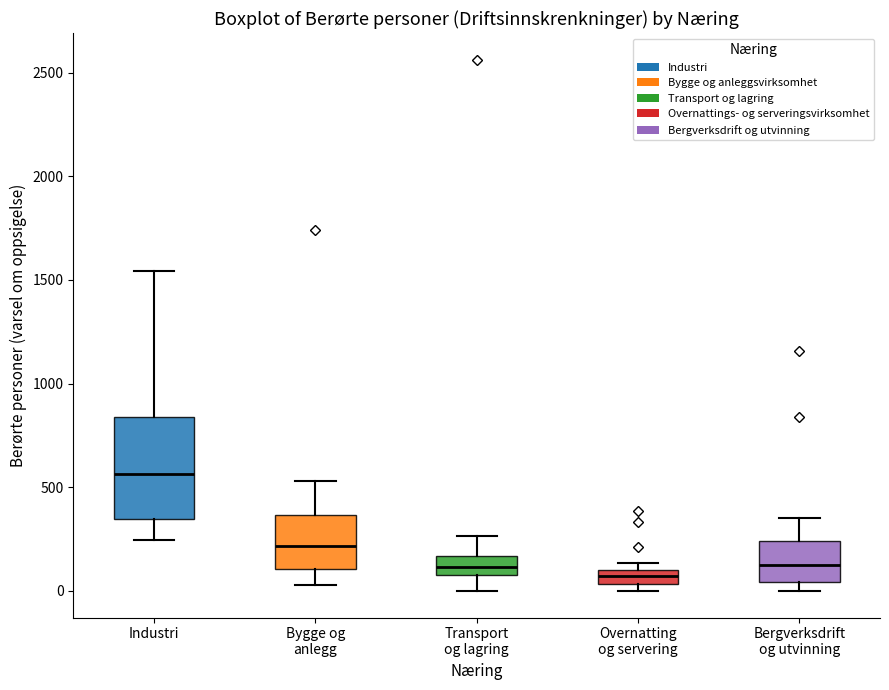

Where is the upper edge of the box for Overnatting og servering on the y-axis? The values are not printed on the chart, so give them approximately, as read against the axis.

100